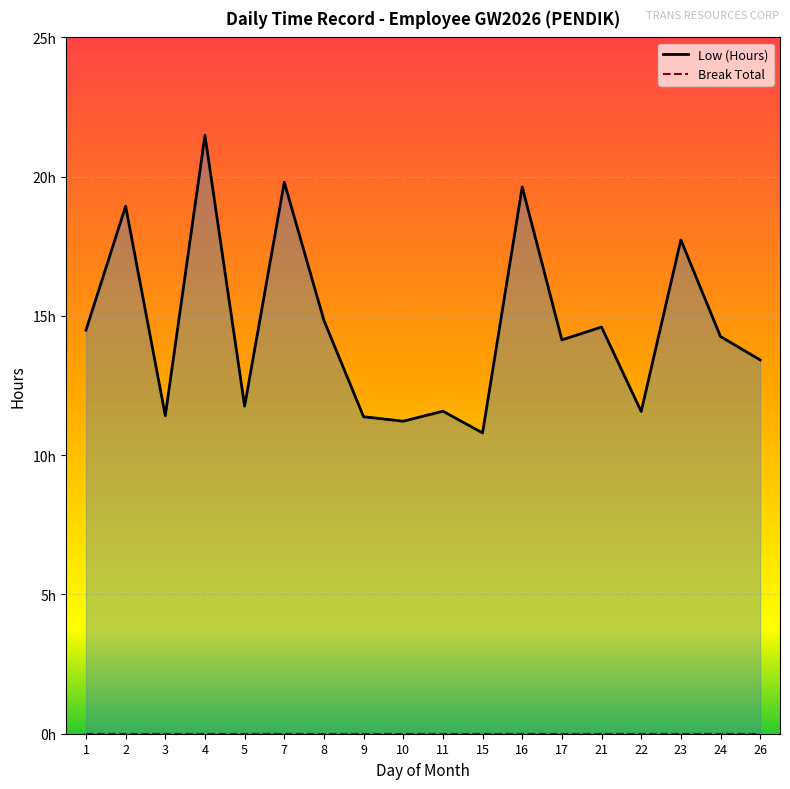

The Low (Hours) line series shows 23.7 at 23. True or false?

False